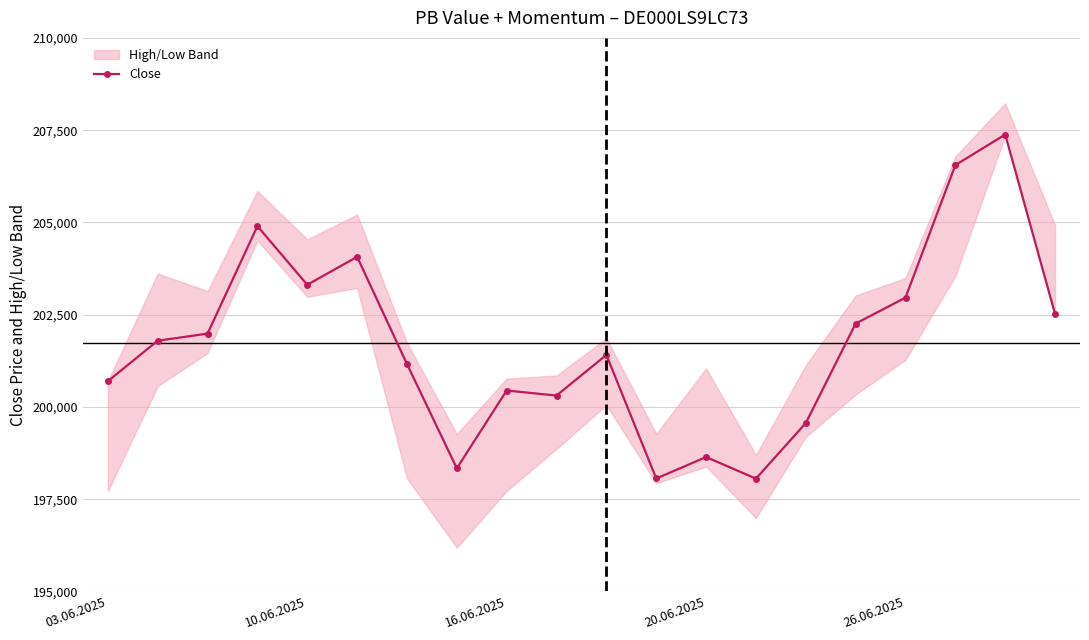

What is the maximum value for Close?

207381